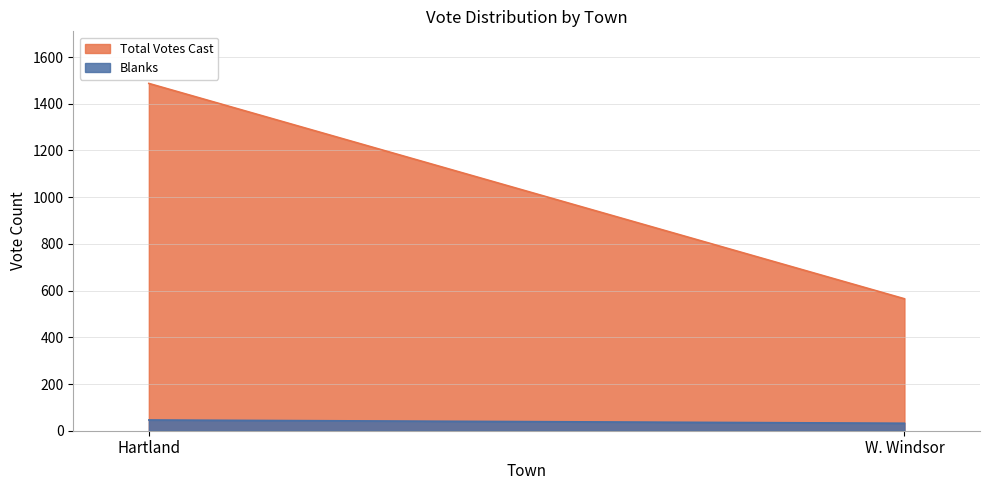

What is the average value of the Blanks series?

39